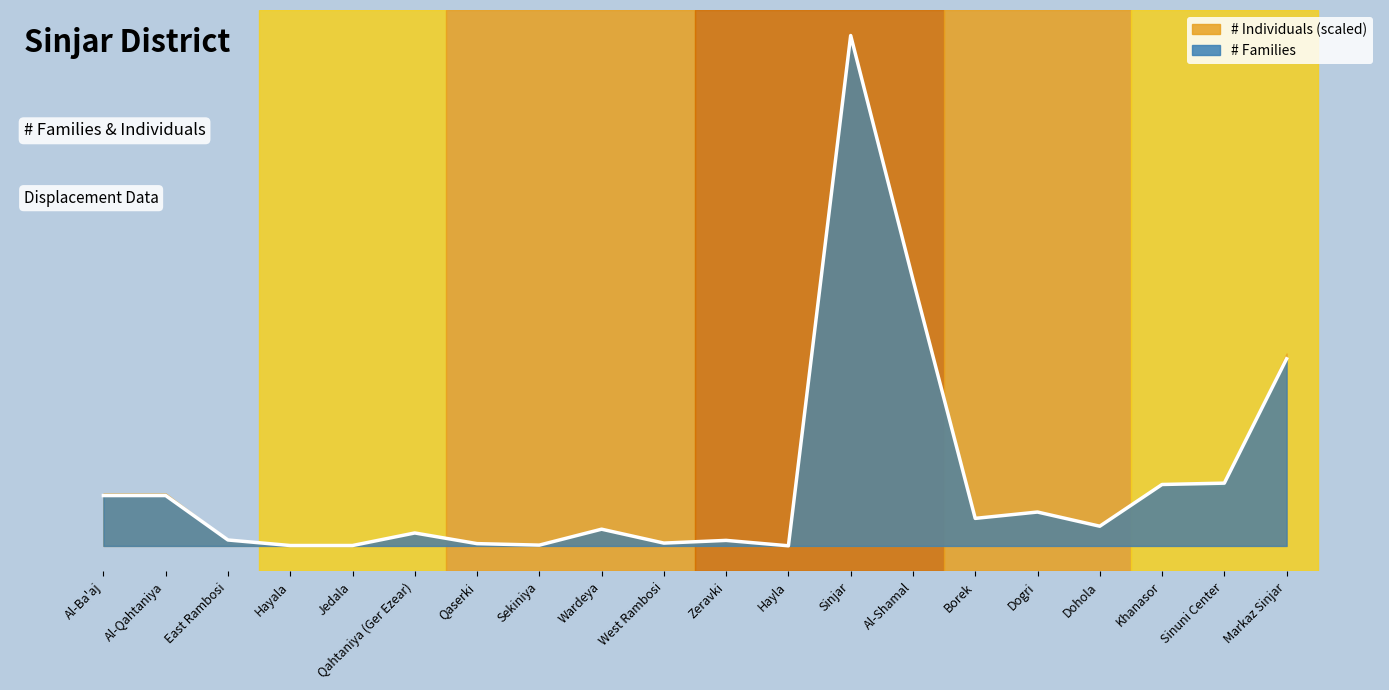

Rank the categories by value from highest to lowest.

Sinjar, Al-Shamal, Markaz Sinjar, Sinuni Center, Khanasor, Al-Ba'aj, Al-Qahtaniya, Dogri, Borek, Dohola, Wardeya, Qahtaniya (Ger Ezear), East Rambosi, Zeravki, West Rambosi, Qaserki, Sekiniya, Hayala, Jedala, Hayla